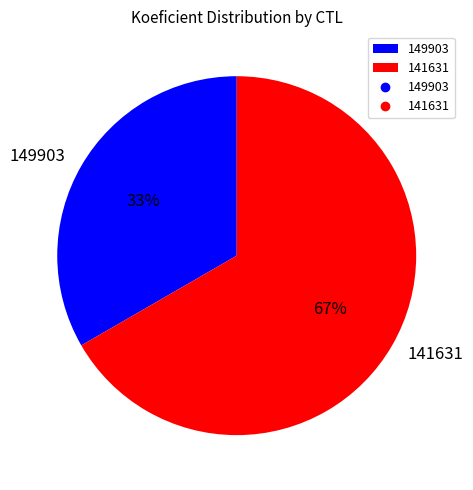

Is it true that 149903 is 39% of the pie?

False